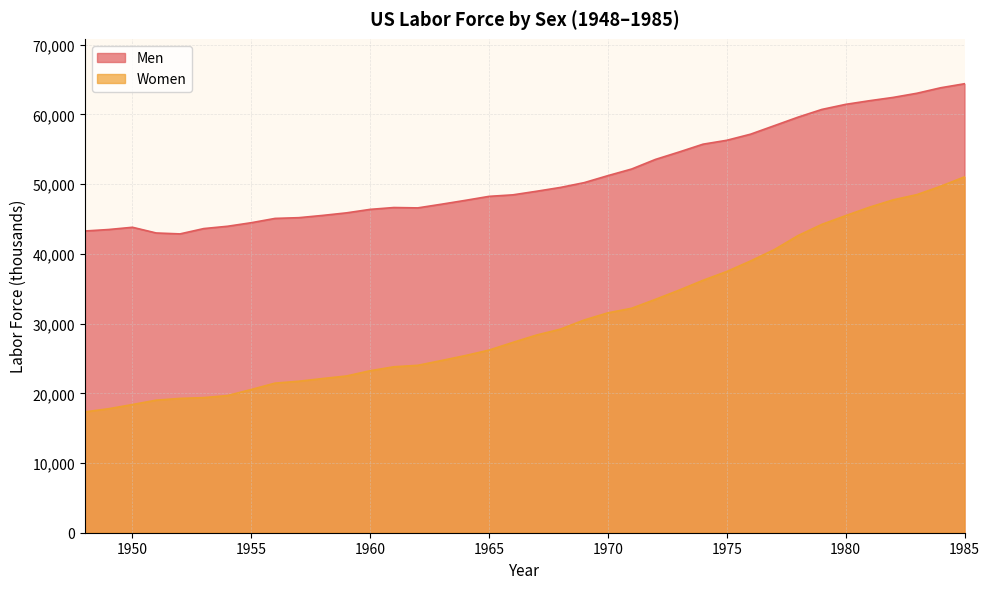

How many lines are shown in the chart?

2